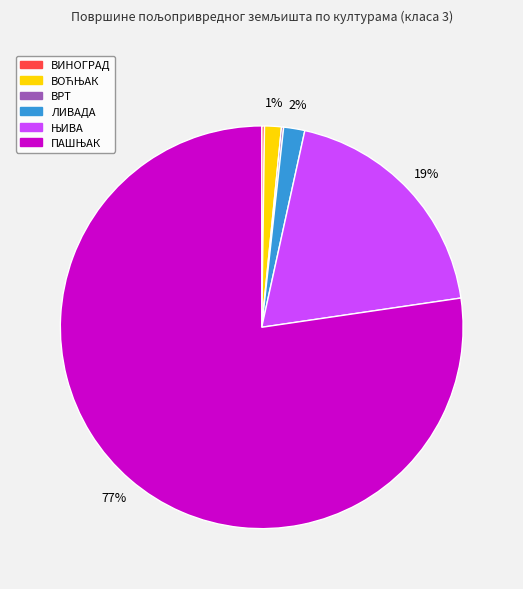

The ЛИВАДА slice represents 2% of the pie. True or false?

True